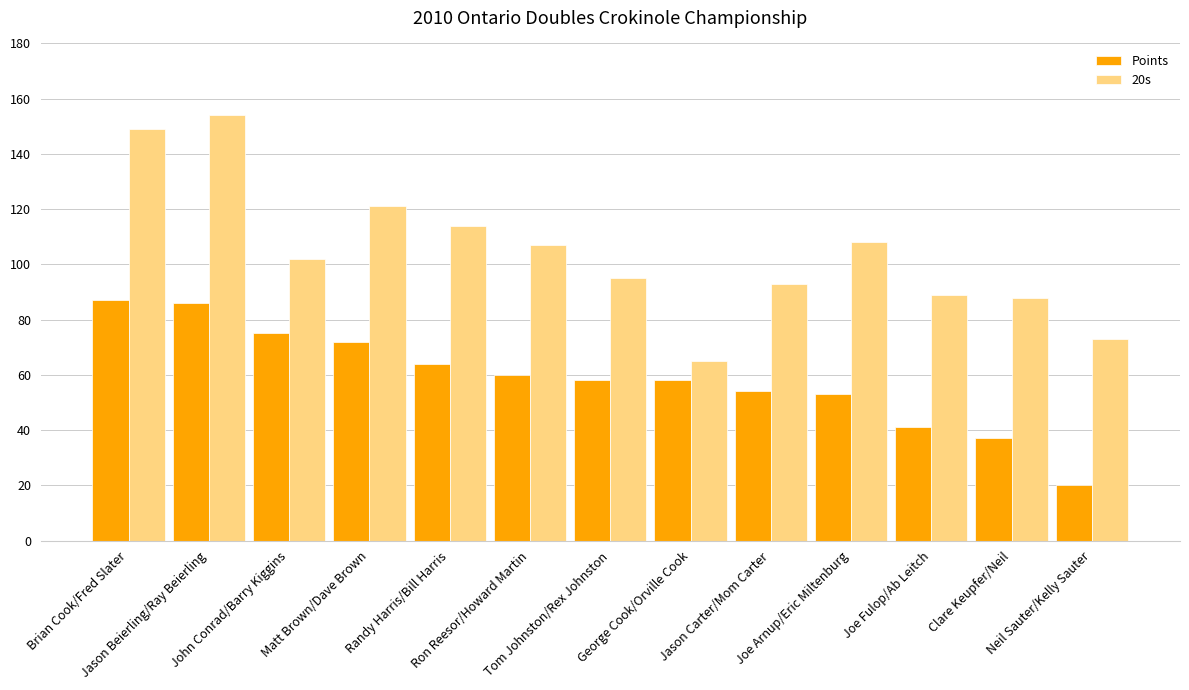

Between Ron Reesor/Howard Martin and Tom Johnston/Rex Johnston, which series saw the biggest shift?

20s